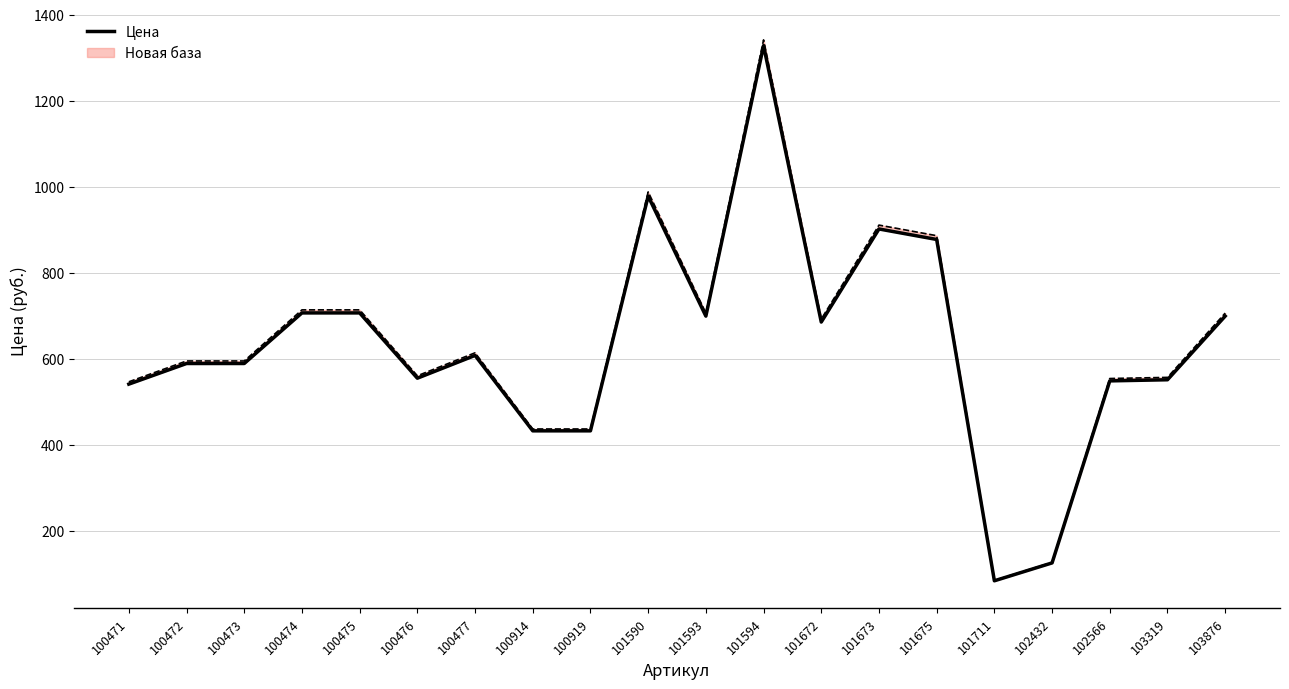

The value at 101594 is 410.7. True or false?

False